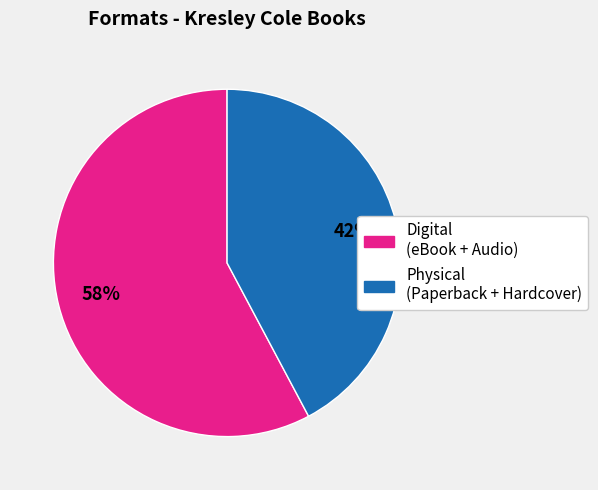

Is there a majority slice in this chart?

Yes